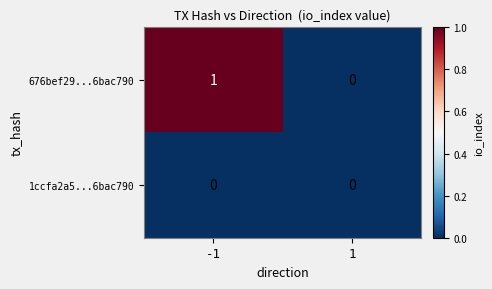

The 1ccfa2a5...6bac790 series shows 0 at 1. True or false?

True